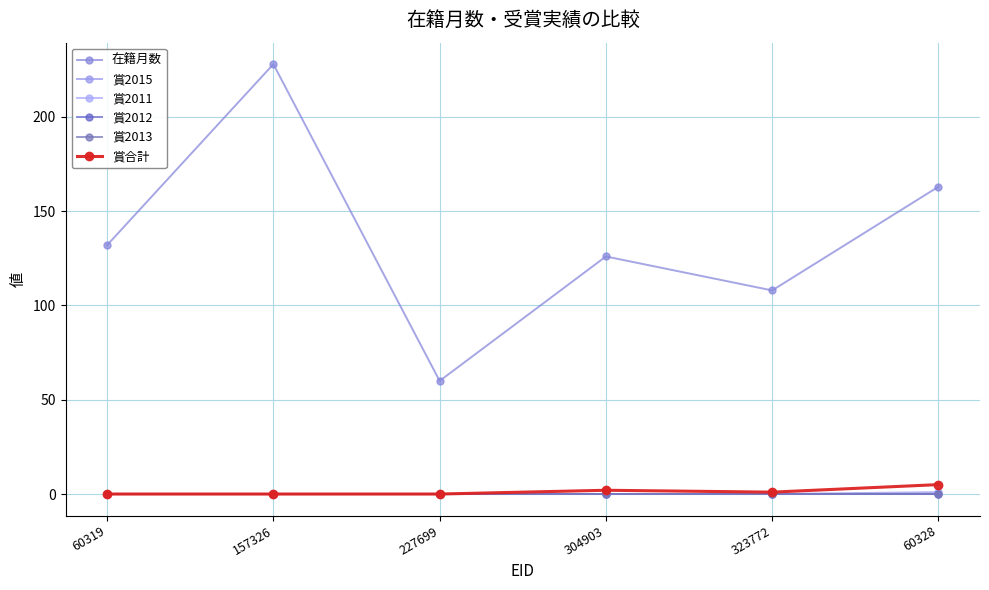

Where does the 在籍月数 series first go above 132?

157326